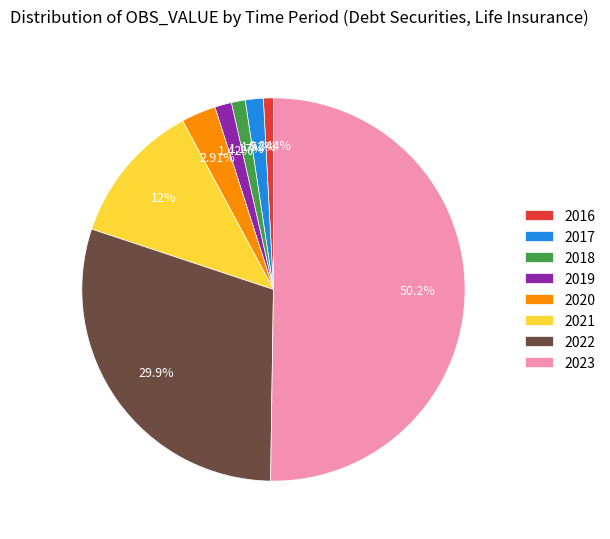

Which has a higher value, 2020 or 2021?

2021